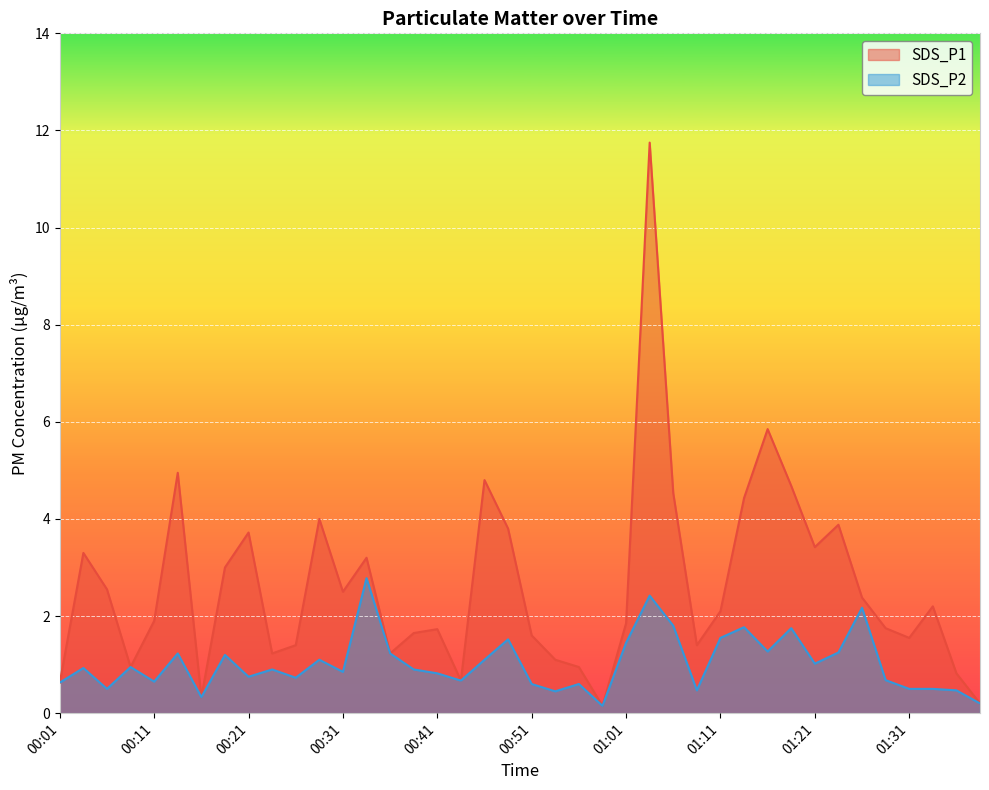

How many lines are shown in the chart?

2